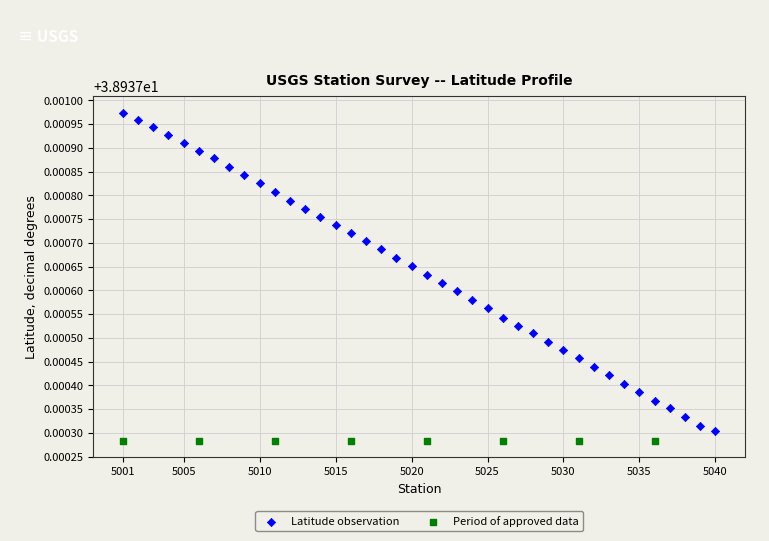

Which series reaches the maximum Y coordinate?

Latitude observation